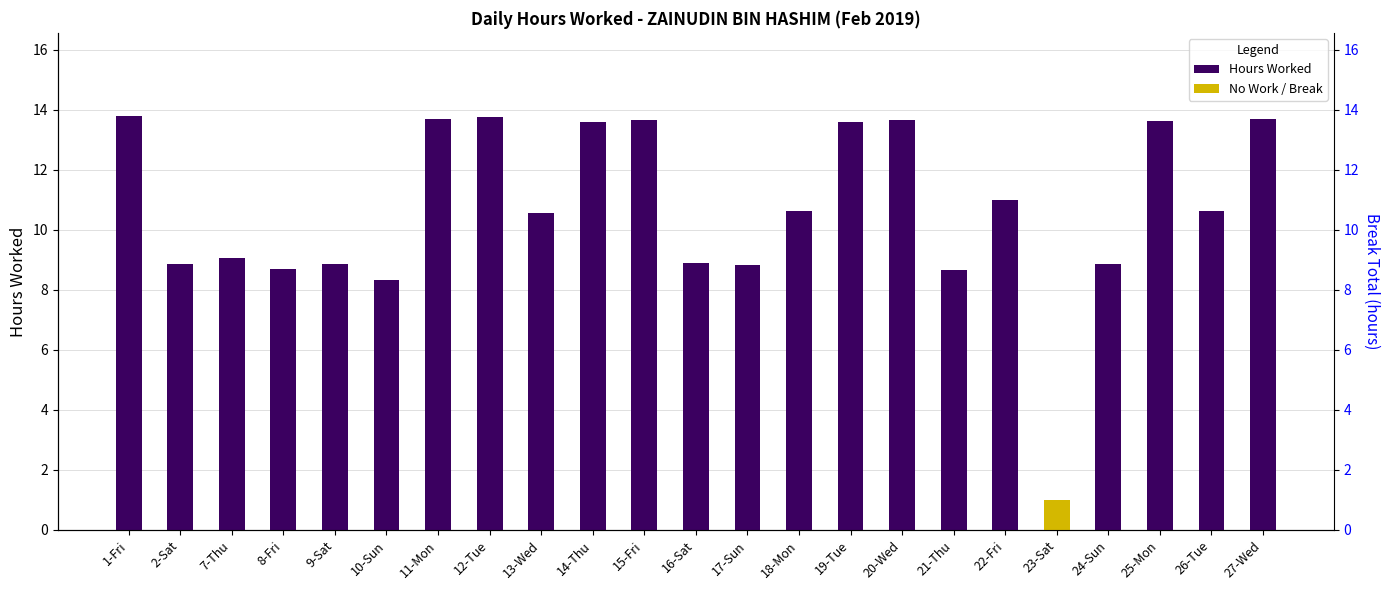

List the labels in order of value, smallest first.

23-Sat, 10-Sun, 21-Thu, 8-Fri, 17-Sun, 2-Sat, 9-Sat, 24-Sun, 16-Sat, 7-Thu, 13-Wed, 18-Mon, 26-Tue, 22-Fri, 14-Thu, 19-Tue, 25-Mon, 20-Wed, 15-Fri, 27-Wed, 11-Mon, 12-Tue, 1-Fri